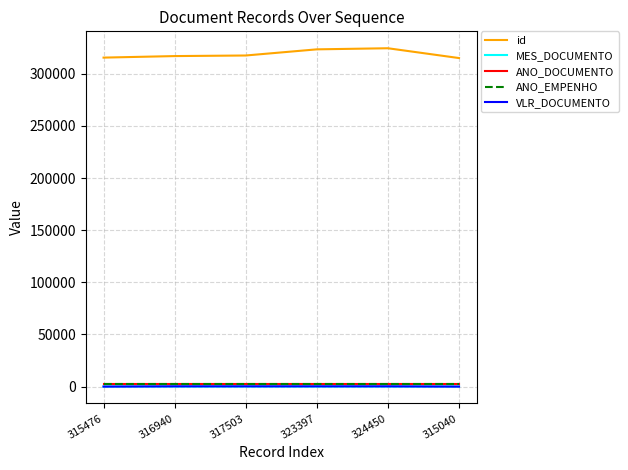

Does the chart have visible grid lines?

Yes